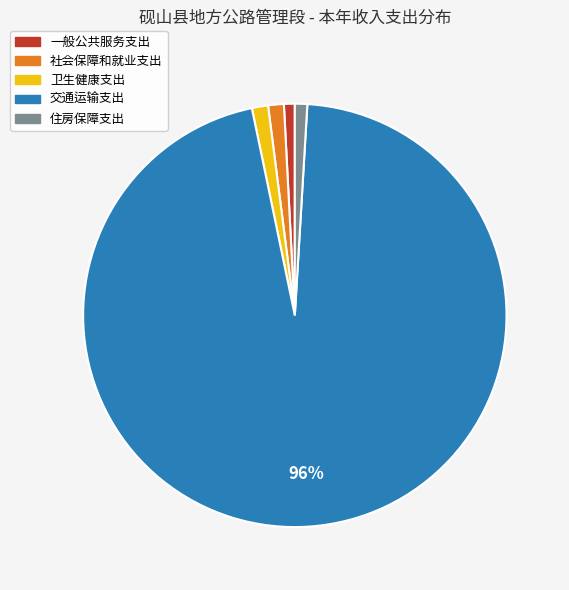

To the nearest percent, what is the combined percentage of 住房保障支出 and 一般公共服务支出?

2%